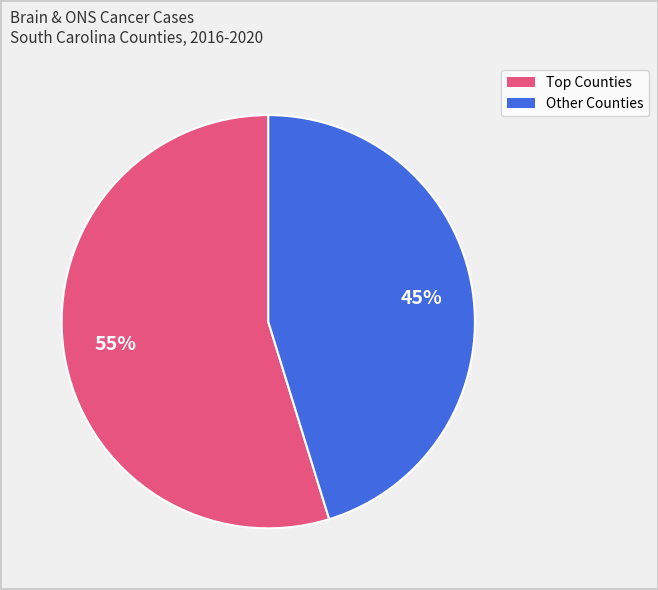

Is there a majority slice in this chart?

Yes